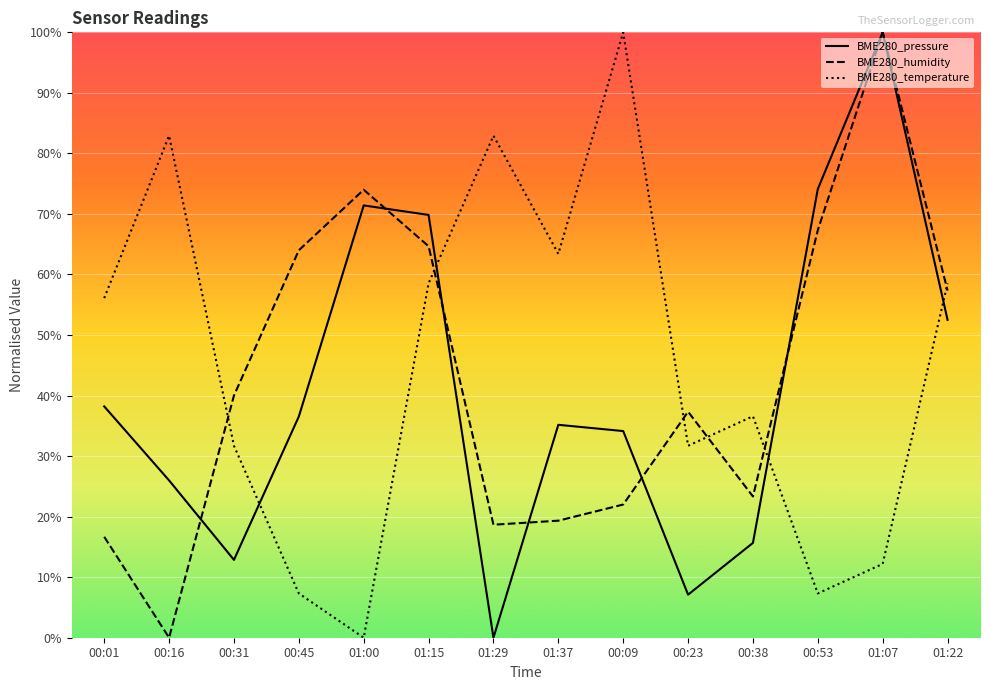

Read the BME280_humidity value at 00:31.

40.0